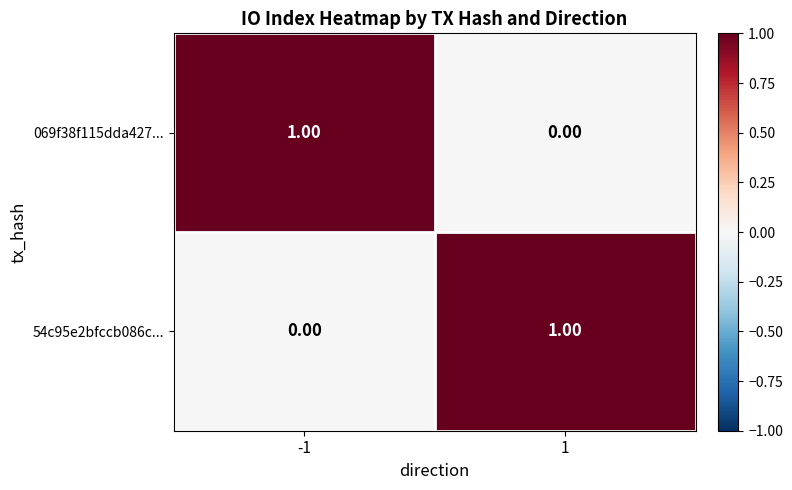

Rank the categories by 54c95e2bfccb086c... value from highest to lowest.

1, -1